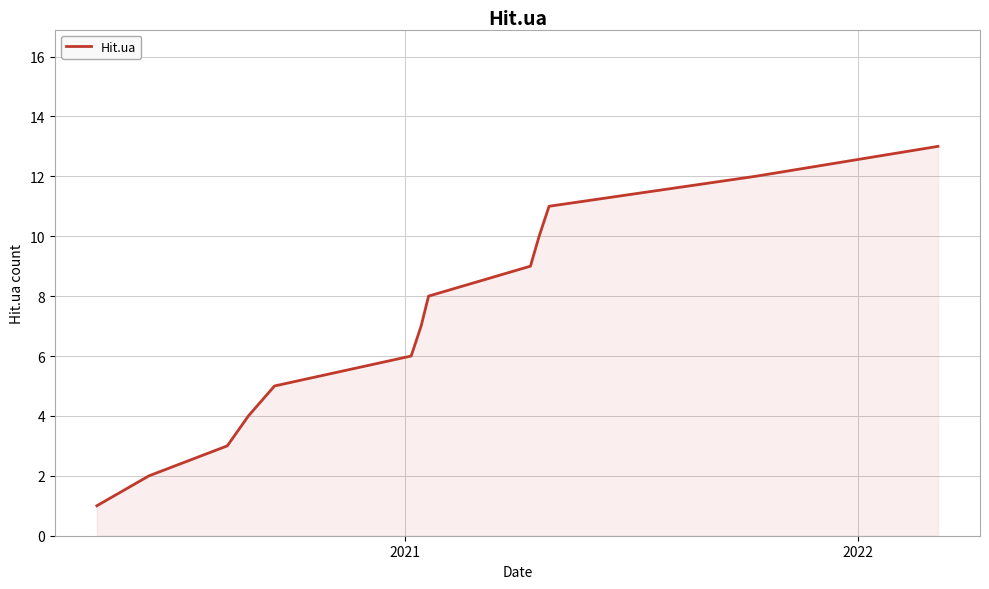

What is the greatest value displayed?

13